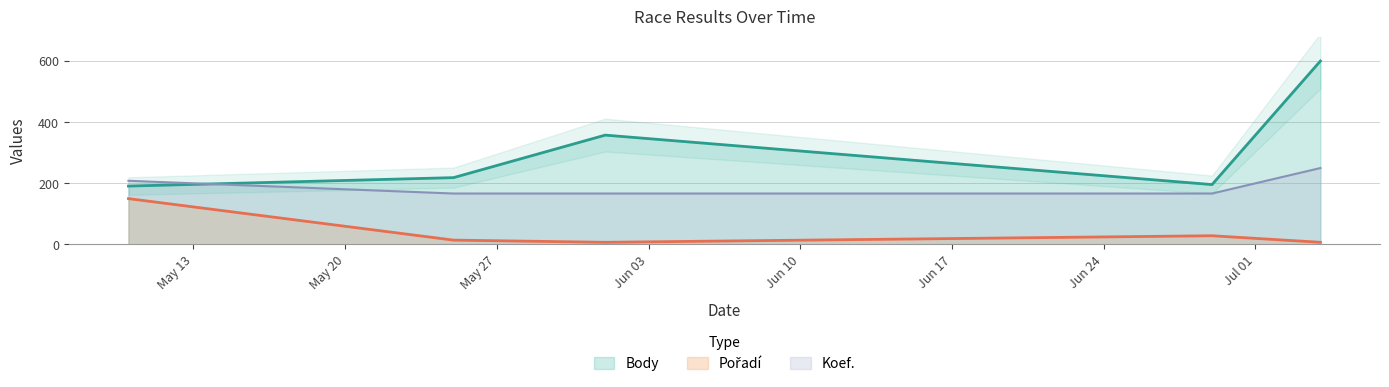

Between 2013-06-01 and 2013-07-04, which series saw the biggest shift?

Body